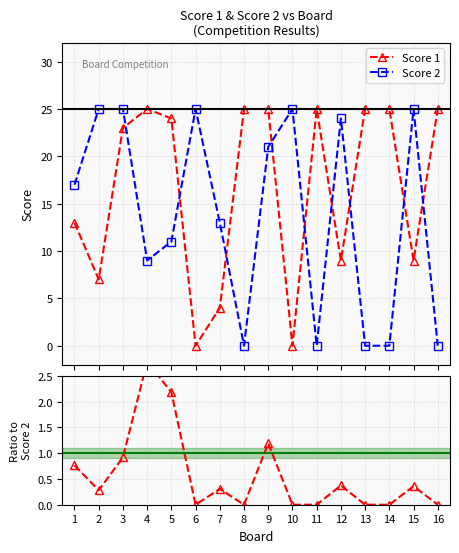

What value does the Score 2 series have at 6?

25.0